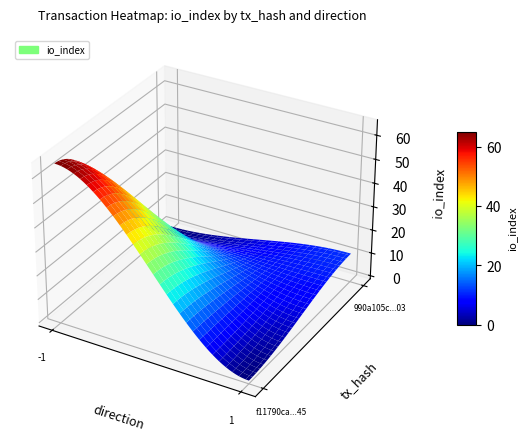

What is the maximum value shown in the chart?

65